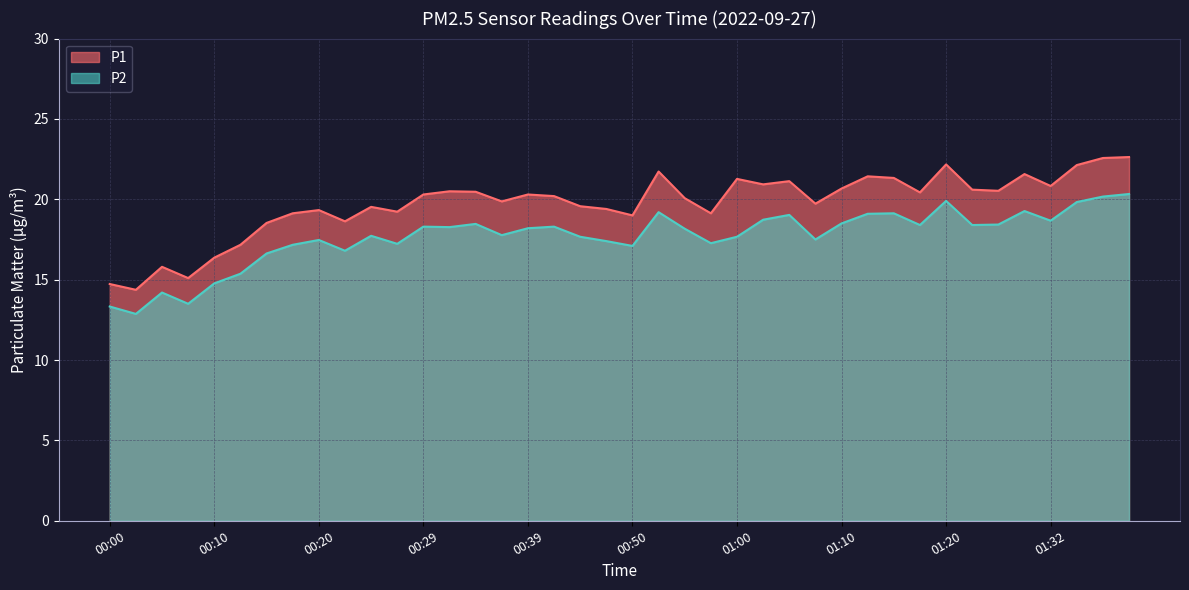

At which category is the sum across all series the highest?

01:39